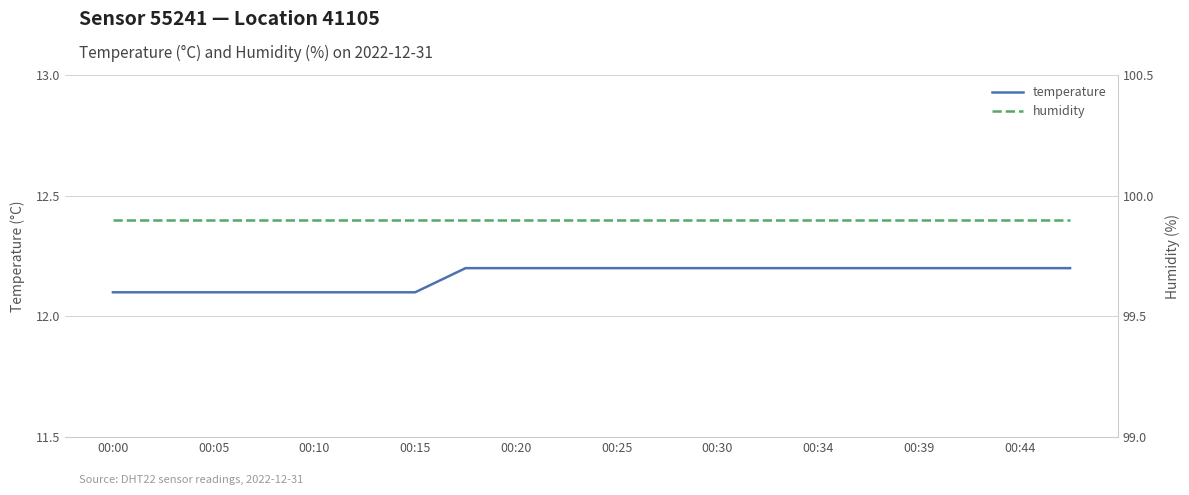

What is the label of the 1st point from the left?

00:00